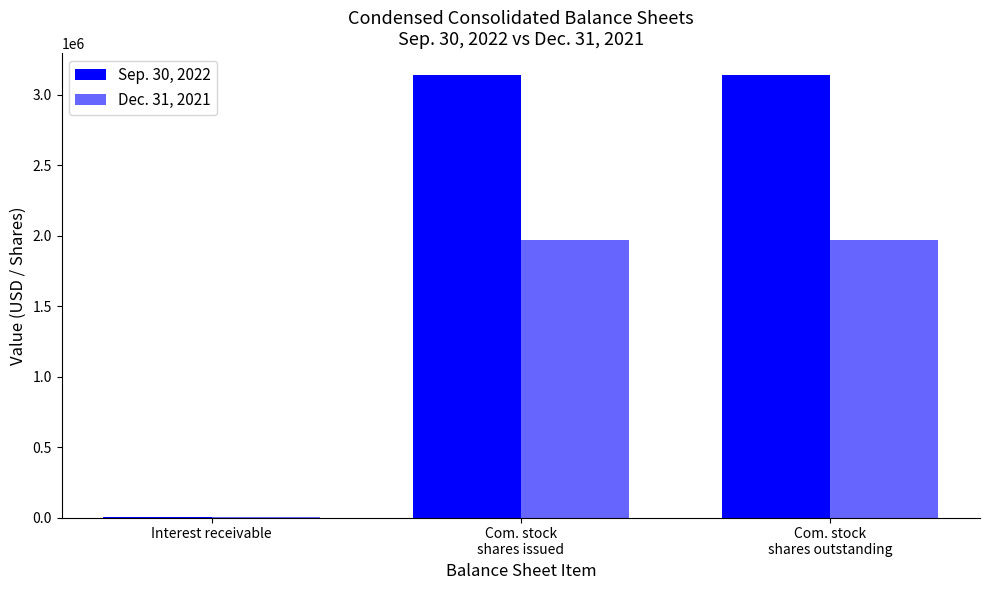

Does the chart contain stacked bars?

No